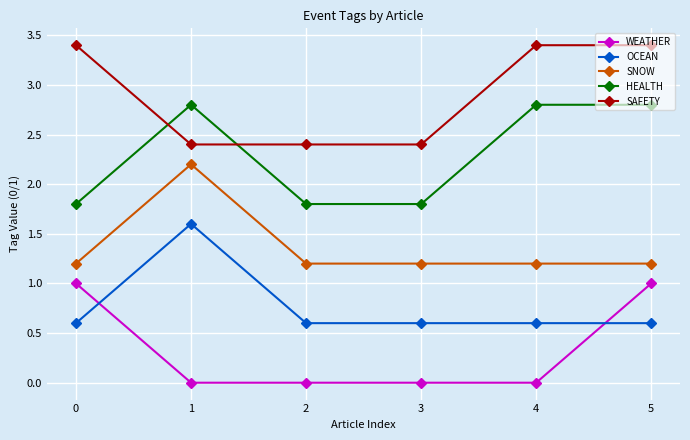

Is it true that WEATHER equals 1.0 at 0?

True